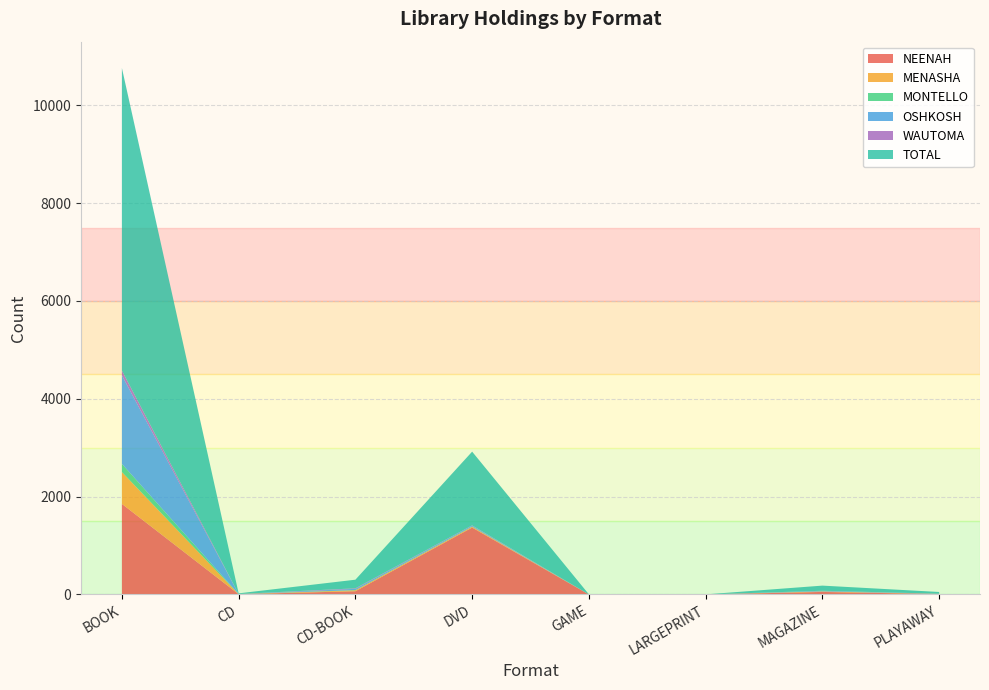

Reading left to right, what are all the values shown in this chart?

NEENAH: BOOK=1852	CD=6	CD-BOOK=66	DVD=1368	GAME=0	LARGEPRINT=1	MAGAZINE=52	PLAYAWAY=8
MENASHA: BOOK=651	CD=1	CD-BOOK=20	DVD=18	GAME=0	LARGEPRINT=0	MAGAZINE=11	PLAYAWAY=3
MONTELLO: BOOK=167	CD=2	CD-BOOK=4	DVD=3	GAME=1	LARGEPRINT=0	MAGAZINE=0	PLAYAWAY=1
OSHKOSH: BOOK=1810	CD=0	CD-BOOK=25	DVD=18	GAME=0	LARGEPRINT=0	MAGAZINE=13	PLAYAWAY=2
WAUTOMA: BOOK=98	CD=1	CD-BOOK=11	DVD=6	GAME=0	LARGEPRINT=0	MAGAZINE=0	PLAYAWAY=2
TOTAL: BOOK=6185	CD=13	CD-BOOK=176	DVD=1507	GAME=2	LARGEPRINT=1	MAGAZINE=105	PLAYAWAY=35